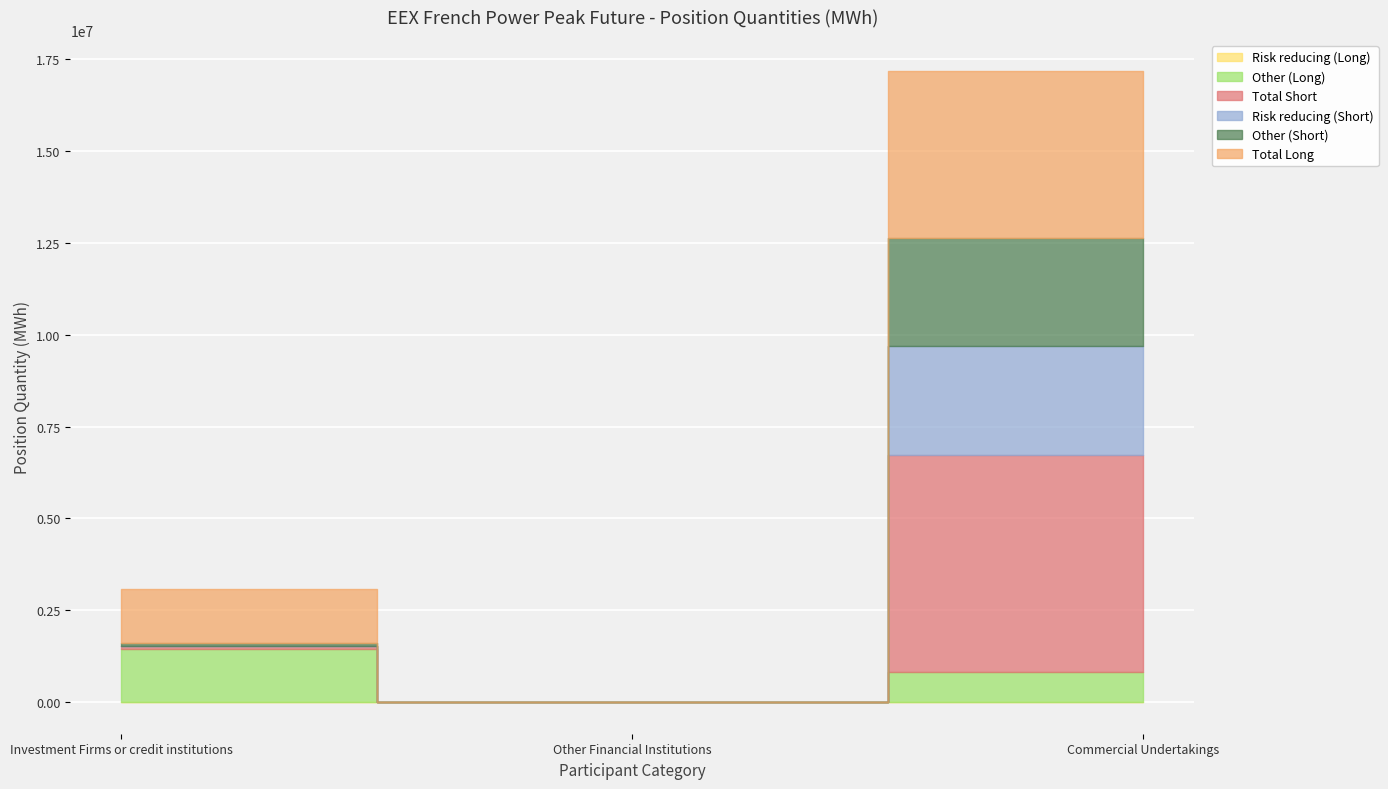

Where does the Total Short series first go above 83460?

Commercial Undertakings